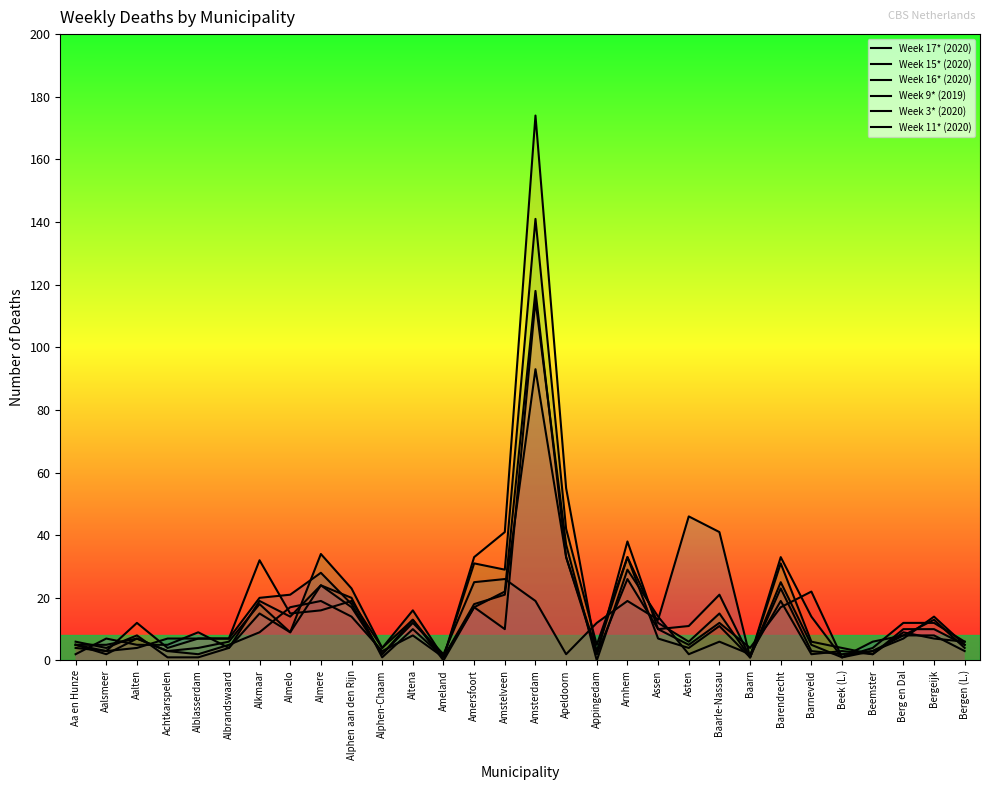

How many intersections are there between Week 9* (2019) and Week 16* (2020)?

7